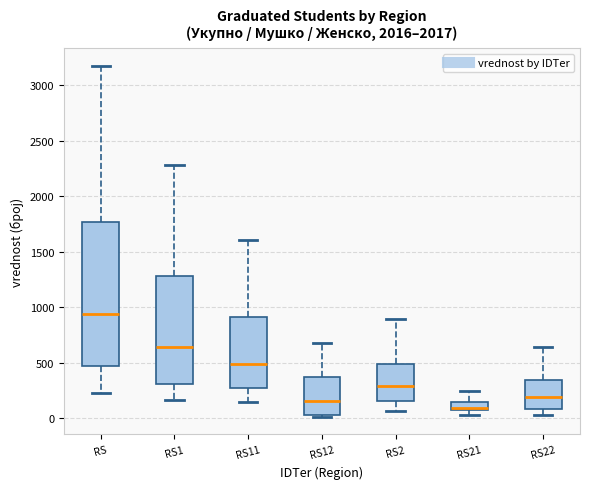

Comparing the boxes themselves (not the whiskers), which one is the tallest?

RS